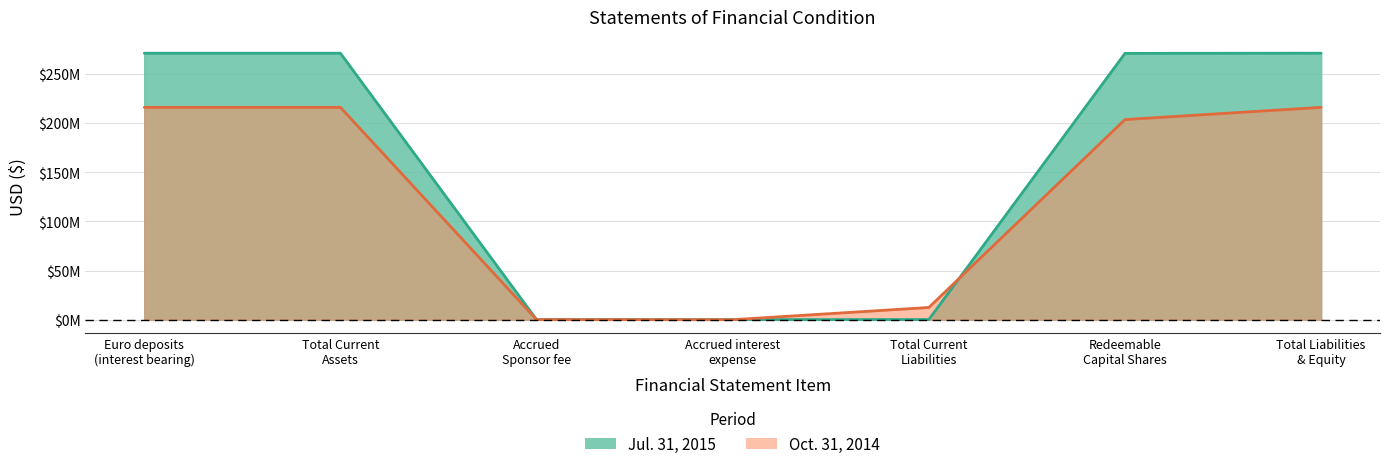

What is the sum of the Oct. 31, 2014 values at Accrued interest
expense and Redeemable
Capital Shares?

203702976